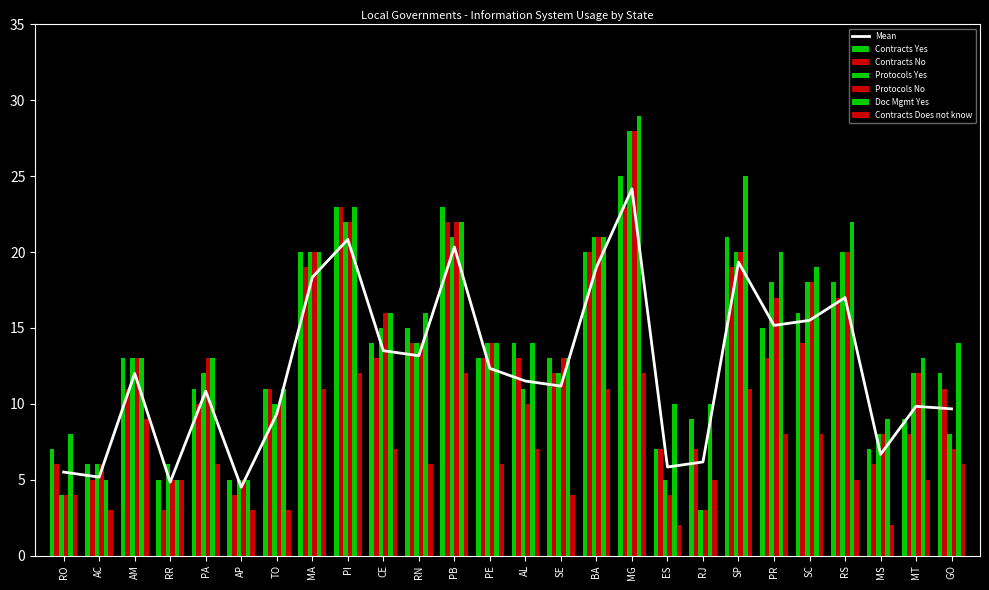

What is the minimum value shown in the chart?

2